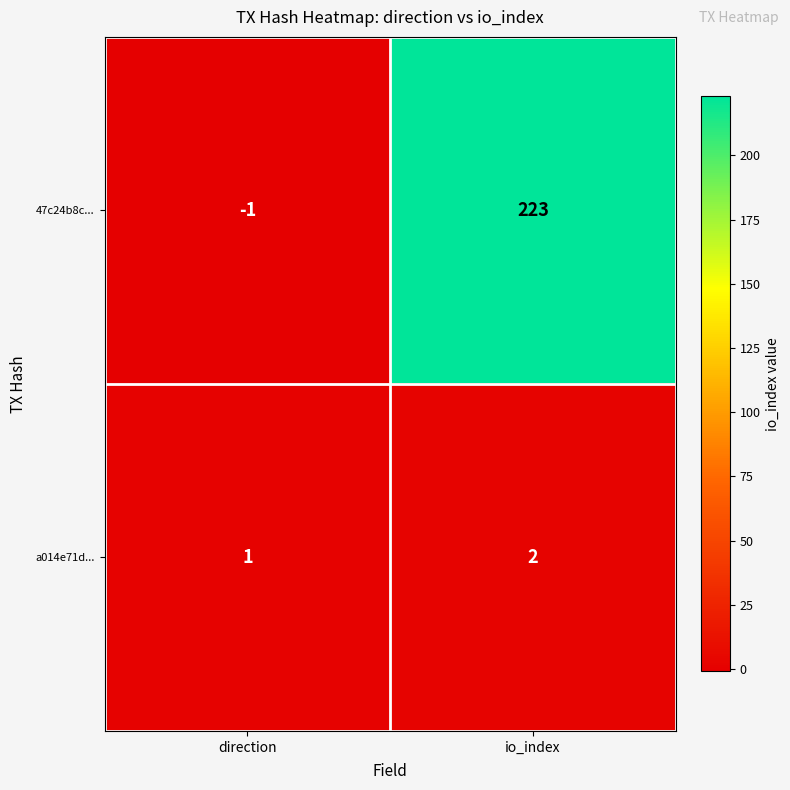

What is the sum of all 47c24b8c... values?

222